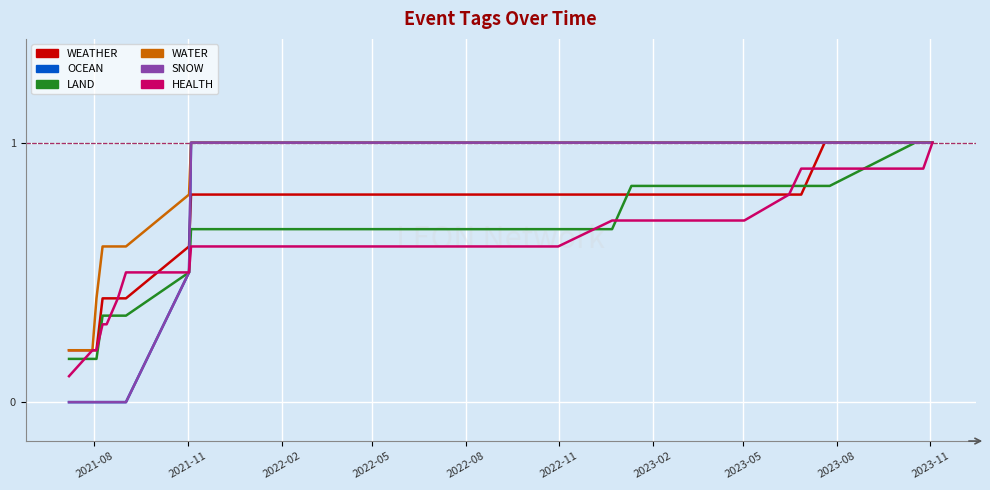

True or false: HEALTH and WATER intersect in this chart.

False